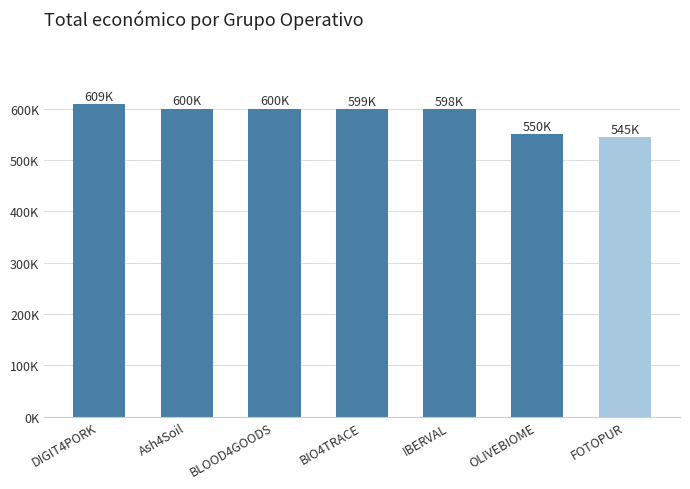

Rank the categories by value from lowest to highest.

FOTOPUR, OLIVEBIOME, IBERVAL, BIO4TRACE, BLOOD4GOODS, Ash4Soil, DIGIT4PORK